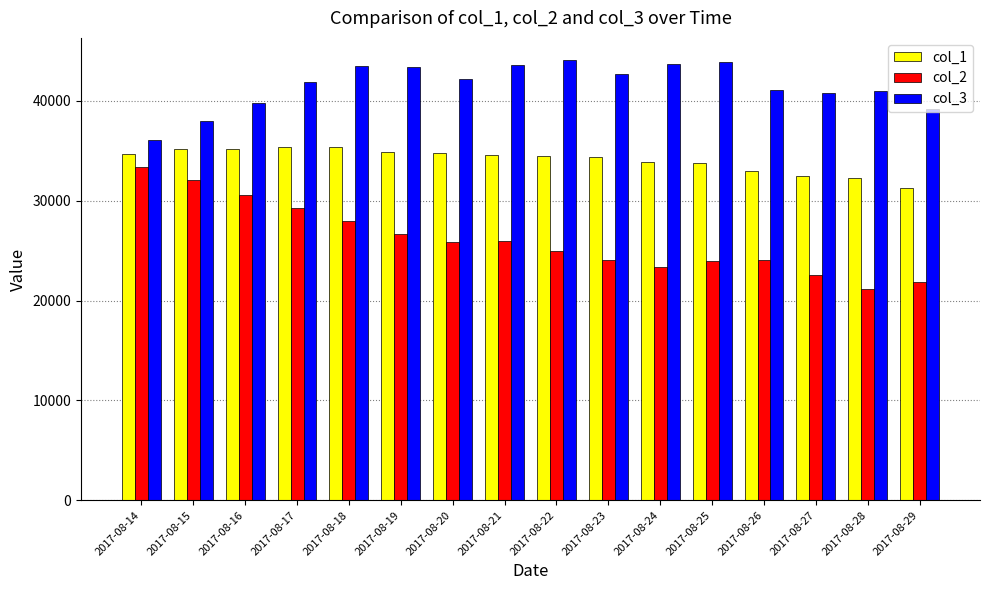

What is the maximum value shown in the chart?

44116